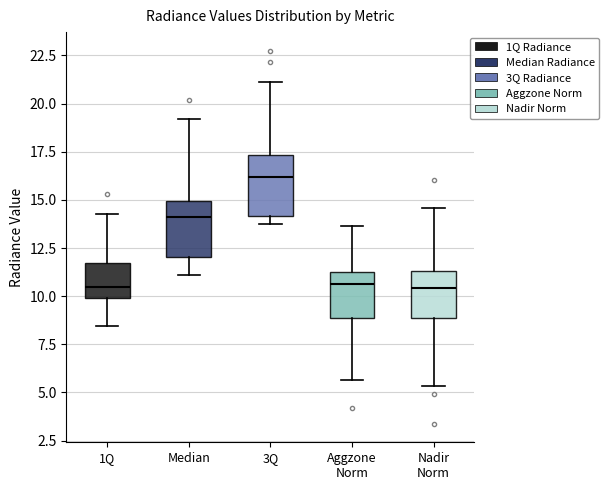

Reading left to right, transcribe this box plot: for each box, give where its median line is, the range the box spans, and where its two whiskers end, as read against the y-axis. The values are not printed on the chart, so give them approximately, as read against the axis.

1Q: median 10.5, box 10.0 to 11.5, whiskers 8.5 to 14.5
Median: median 14.0, box 12.0 to 15.0, whiskers 11.0 to 19.0
3Q: median 16.0, box 14.0 to 17.5, whiskers 13.5 to 21.0
Aggzone Norm: median 10.5, box 9.0 to 11.5, whiskers 5.5 to 13.5
Nadir Norm: median 10.5, box 9.0 to 11.5, whiskers 5.5 to 14.5